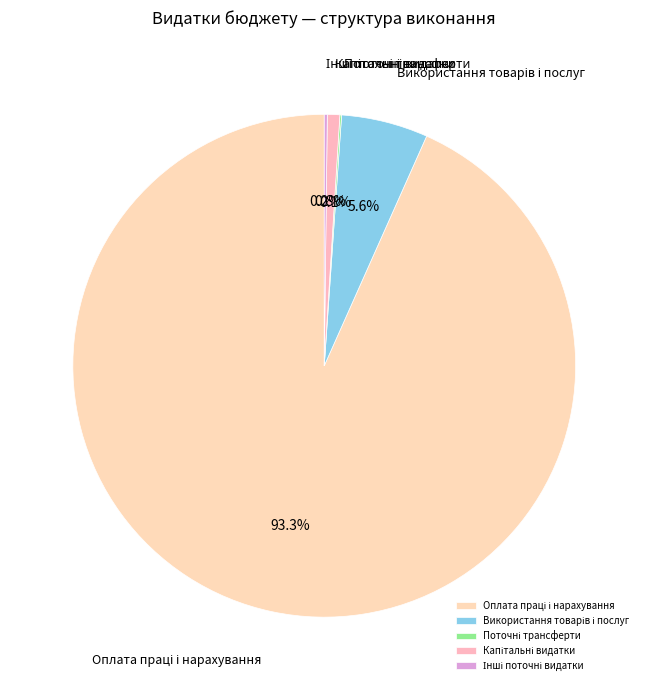

To the nearest percent, what is the difference between the largest and smallest slice percentages?

93%